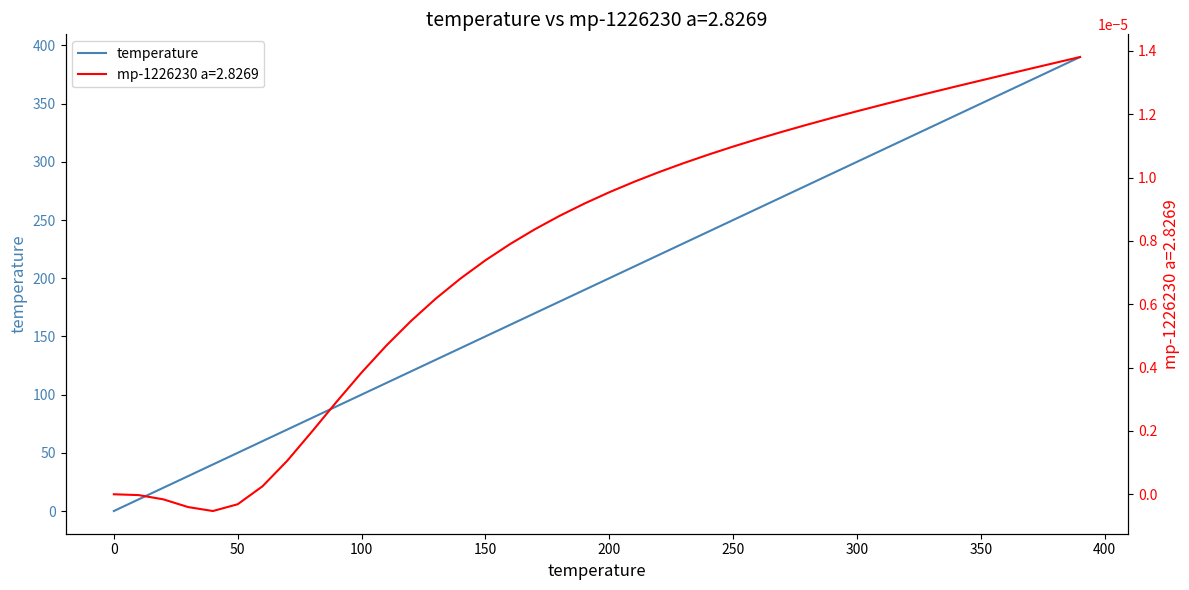

How many values exceed 200?

19